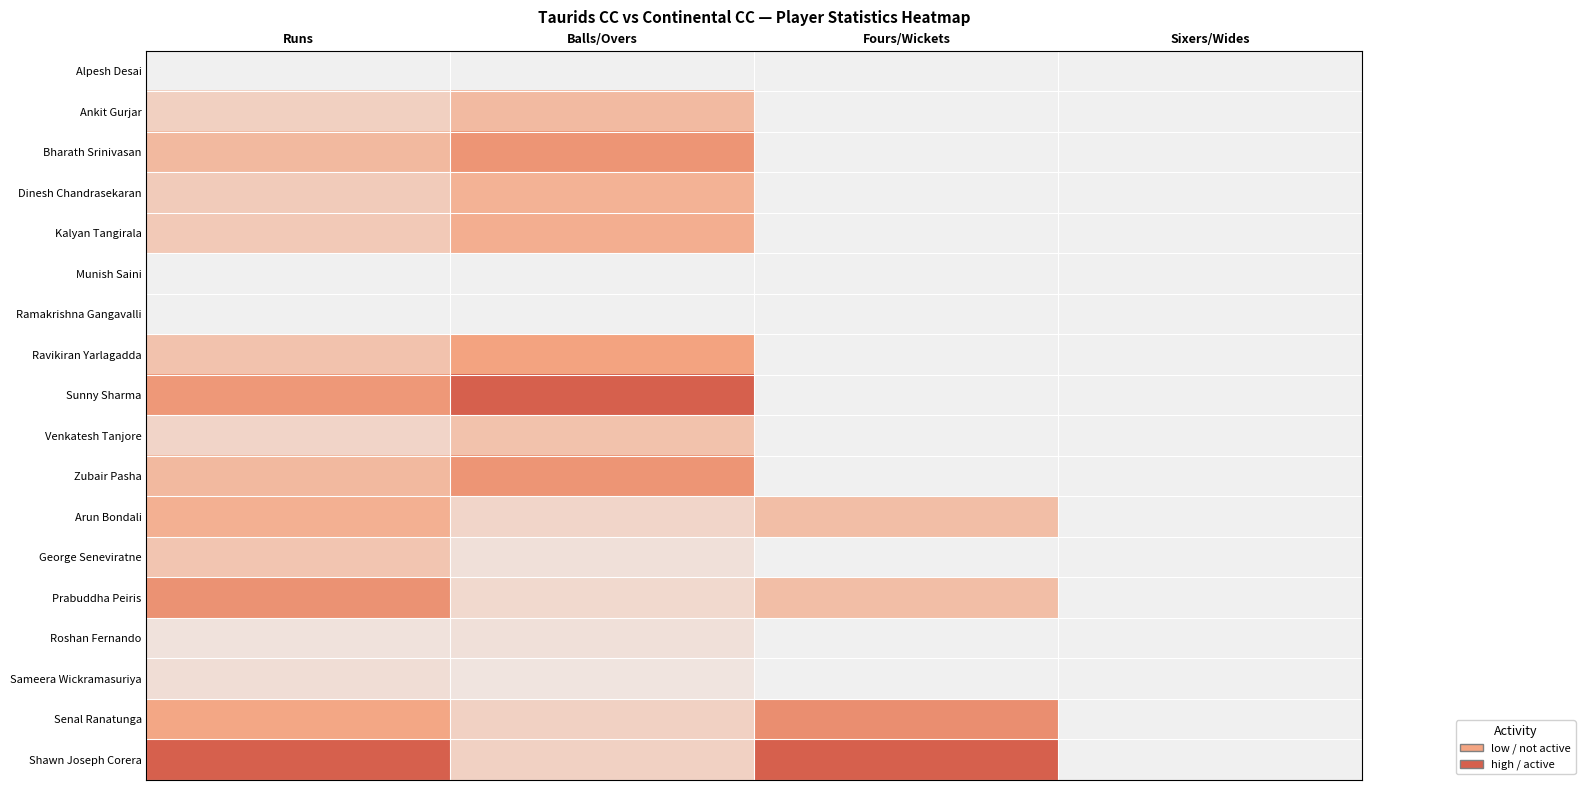

Reading right to left, transcribe all the data shown in this chart.

Alpesh Desai: Sixers/Wides=0.0	Fours/Wickets=0.0	Balls/Overs=0.0	Runs=0.0
Ankit Gurjar: Sixers/Wides=0.0	Fours/Wickets=0.0	Balls/Overs=0.4	Runs=0.2
Bharath Srinivasan: Sixers/Wides=0.0	Fours/Wickets=0.0	Balls/Overs=0.6	Runs=0.4
Dinesh Chandrasekaran: Sixers/Wides=0.0	Fours/Wickets=0.0	Balls/Overs=0.4	Runs=0.2
Kalyan Tangirala: Sixers/Wides=0.0	Fours/Wickets=0.0	Balls/Overs=0.4	Runs=0.3
Munish Saini: Sixers/Wides=0.0	Fours/Wickets=0.0	Balls/Overs=0.0	Runs=0.0
Ramakrishna Gangavalli: Sixers/Wides=0.0	Fours/Wickets=0.0	Balls/Overs=0.0	Runs=0.0
Ravikiran Yarlagadda: Sixers/Wides=0.0	Fours/Wickets=0.0	Balls/Overs=0.5	Runs=0.3
Sunny Sharma: Sixers/Wides=0.0	Fours/Wickets=0.0	Balls/Overs=1.0	Runs=0.6
Venkatesh Tanjore: Sixers/Wides=0.0	Fours/Wickets=0.0	Balls/Overs=0.3	Runs=0.2
Zubair Pasha: Sixers/Wides=0.0	Fours/Wickets=0.0	Balls/Overs=0.6	Runs=0.4
Arun Bondali: Sixers/Wides=0.0	Fours/Wickets=0.3	Balls/Overs=0.2	Runs=0.4
George Seneviratne: Sixers/Wides=0.0	Fours/Wickets=0.0	Balls/Overs=0.1	Runs=0.3
Prabuddha Peiris: Sixers/Wides=0.0	Fours/Wickets=0.3	Balls/Overs=0.2	Runs=0.6
Roshan Fernando: Sixers/Wides=0.0	Fours/Wickets=0.0	Balls/Overs=0.1	Runs=0.1
Sameera Wickramasuriya: Sixers/Wides=0.0	Fours/Wickets=0.0	Balls/Overs=0.1	Runs=0.1
Senal Ranatunga: Sixers/Wides=0.0	Fours/Wickets=0.7	Balls/Overs=0.2	Runs=0.5
Shawn Joseph Corera: Sixers/Wides=0.0	Fours/Wickets=1.0	Balls/Overs=0.2	Runs=1.0